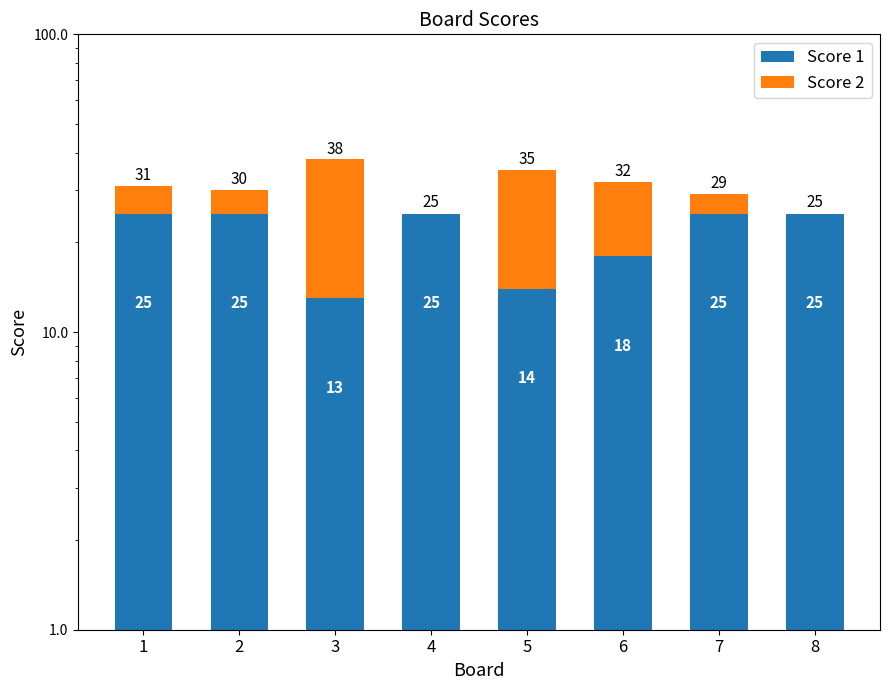

Which category has the lowest value across all series?

4